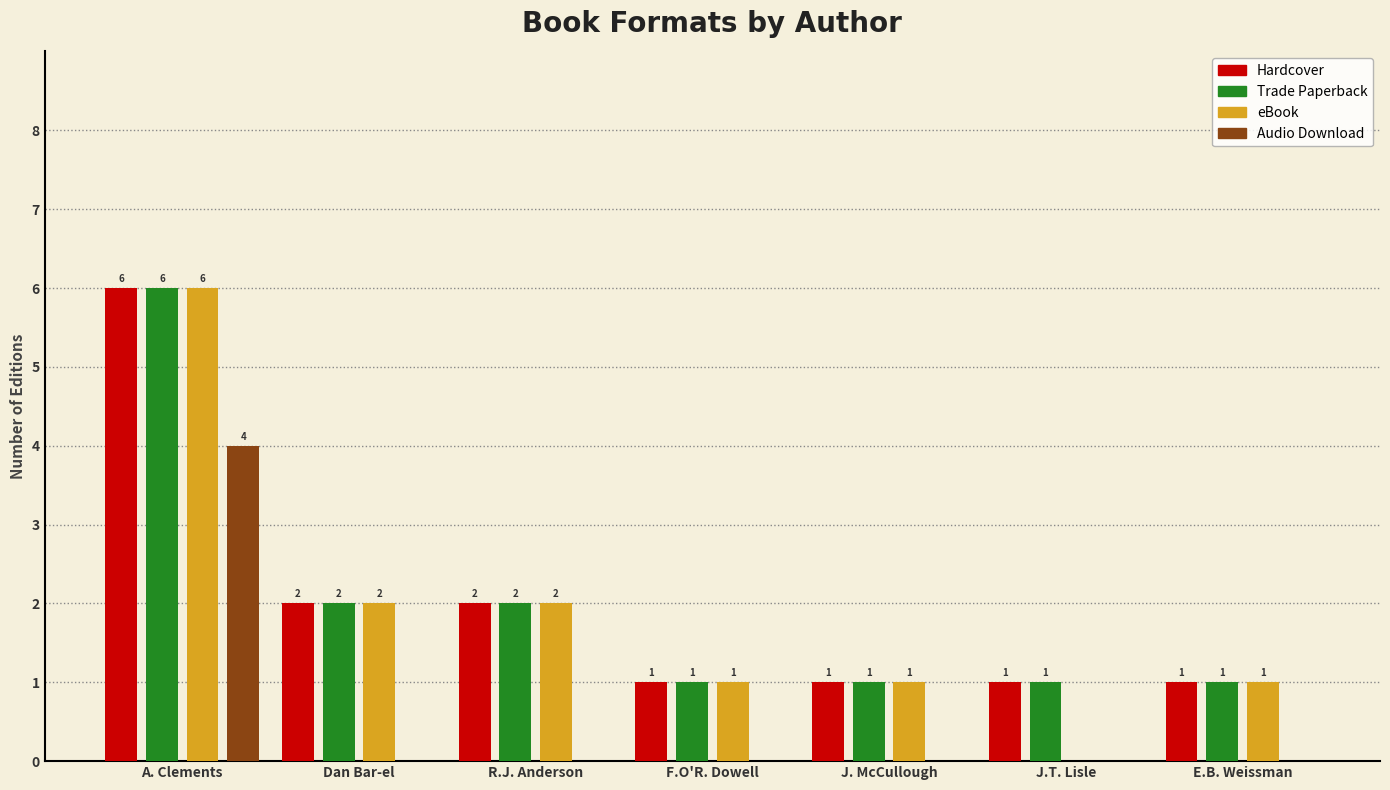

Reading right to left, list all the values displayed in this chart.

Hardcover: E.B. Weissman=1	J.T. Lisle=1	J. McCullough=1	F.O'R. Dowell=1	R.J. Anderson=2	Dan Bar-el=2	A. Clements=6
Trade Paperback: E.B. Weissman=1	J.T. Lisle=1	J. McCullough=1	F.O'R. Dowell=1	R.J. Anderson=2	Dan Bar-el=2	A. Clements=6
eBook: E.B. Weissman=1	J.T. Lisle=0	J. McCullough=1	F.O'R. Dowell=1	R.J. Anderson=2	Dan Bar-el=2	A. Clements=6
Audio Download: E.B. Weissman=0	J.T. Lisle=0	J. McCullough=0	F.O'R. Dowell=0	R.J. Anderson=0	Dan Bar-el=0	A. Clements=4